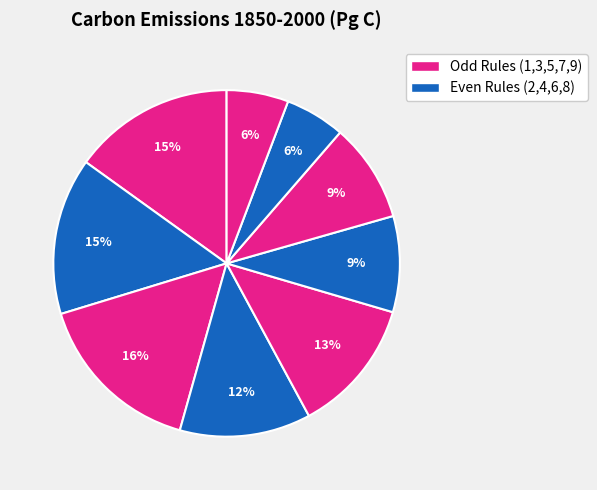

To the nearest percent, what is the difference between the largest and smallest slice percentages?

10%